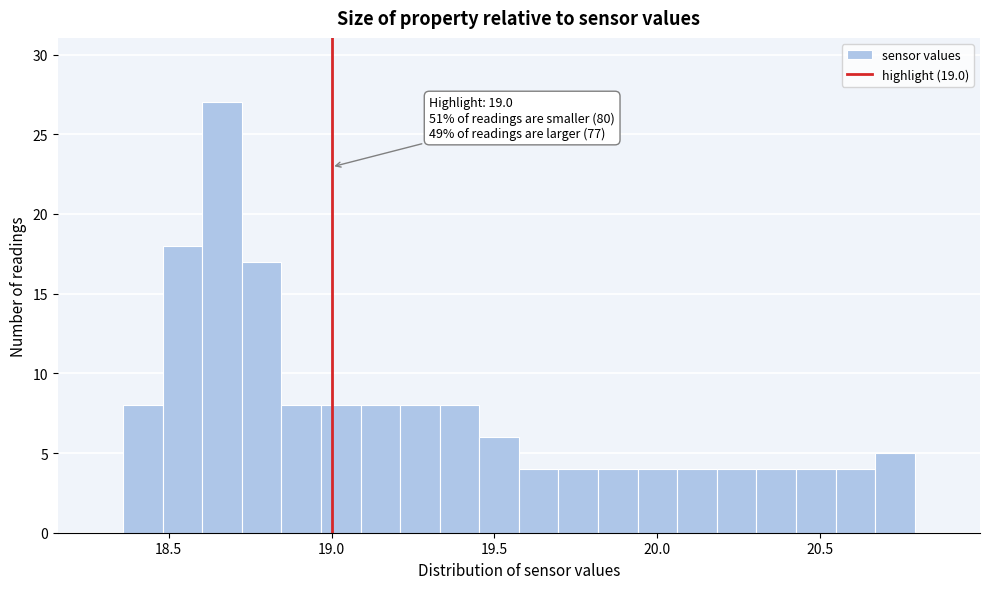

Read against the x-axis, roughly where is the centre of the tallest bar?

18.65